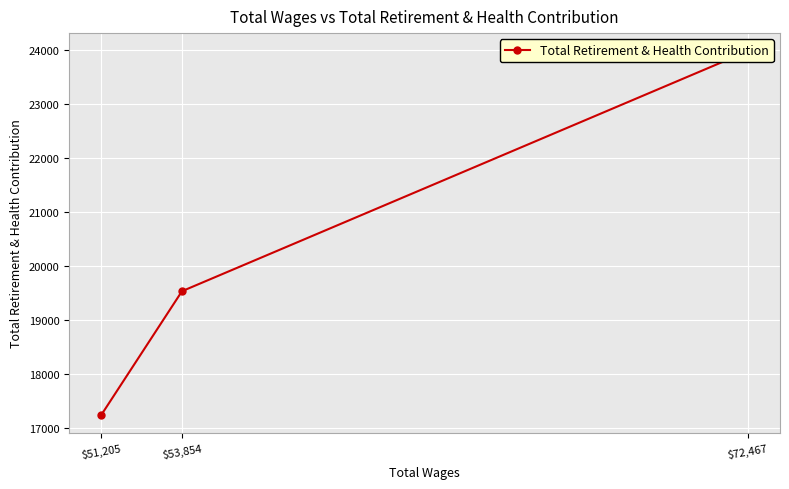

Count the number of categories in the chart.

3